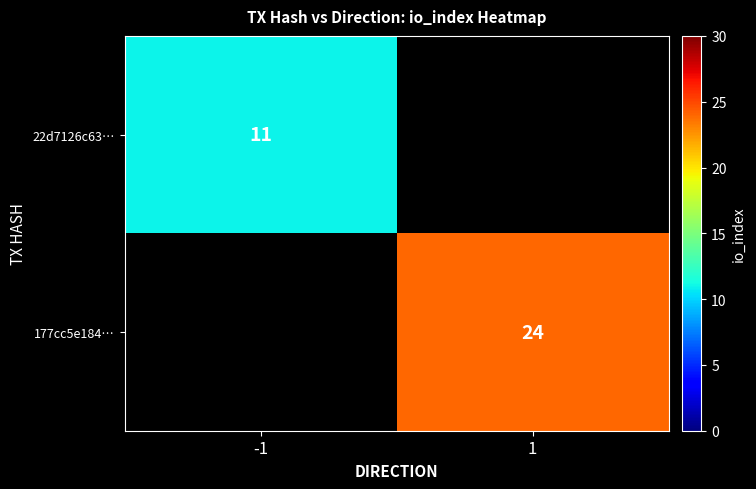

The 177cc5e184… series shows 11.6 at 1. True or false?

False